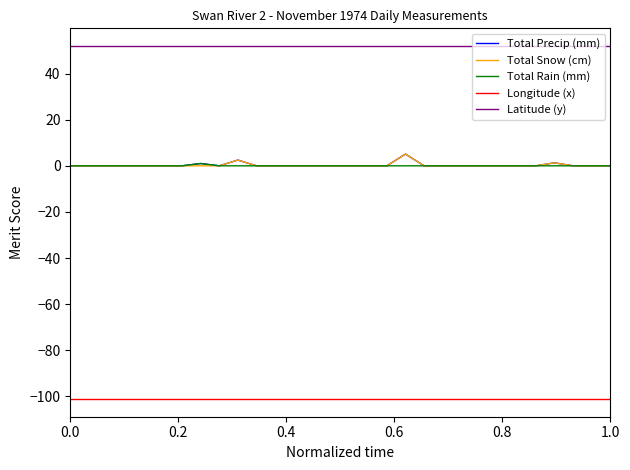

True or false: Longitude (x) and Latitude (y) cross at least once.

False